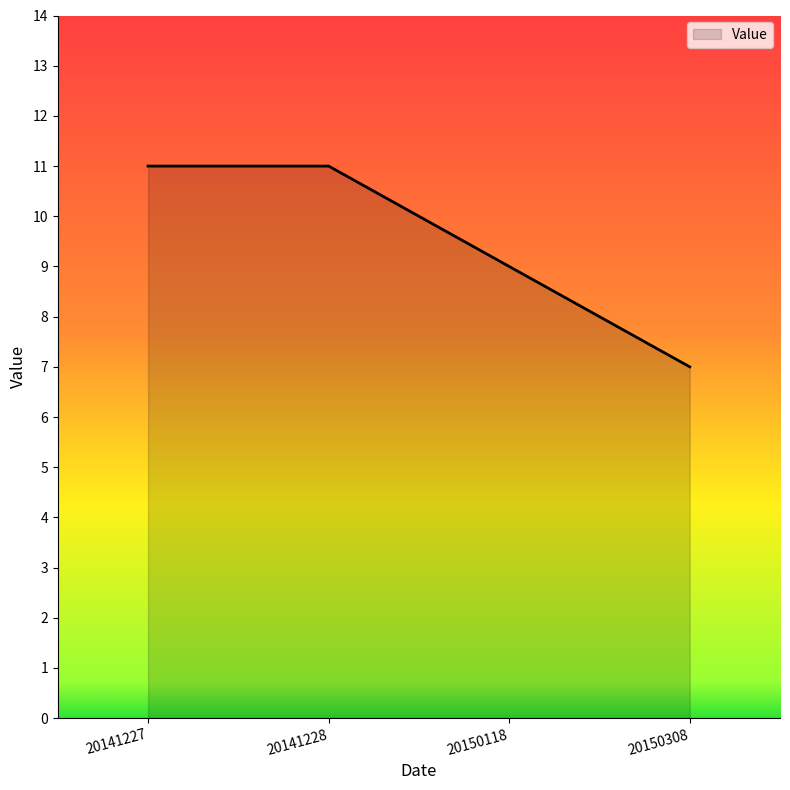

What is the sum of the values at 20150308 and 20141228?

18